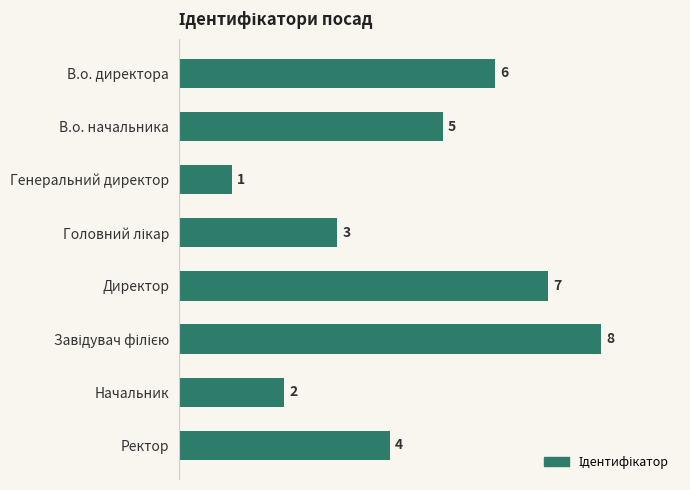

How many values are between 3 and 7?

5